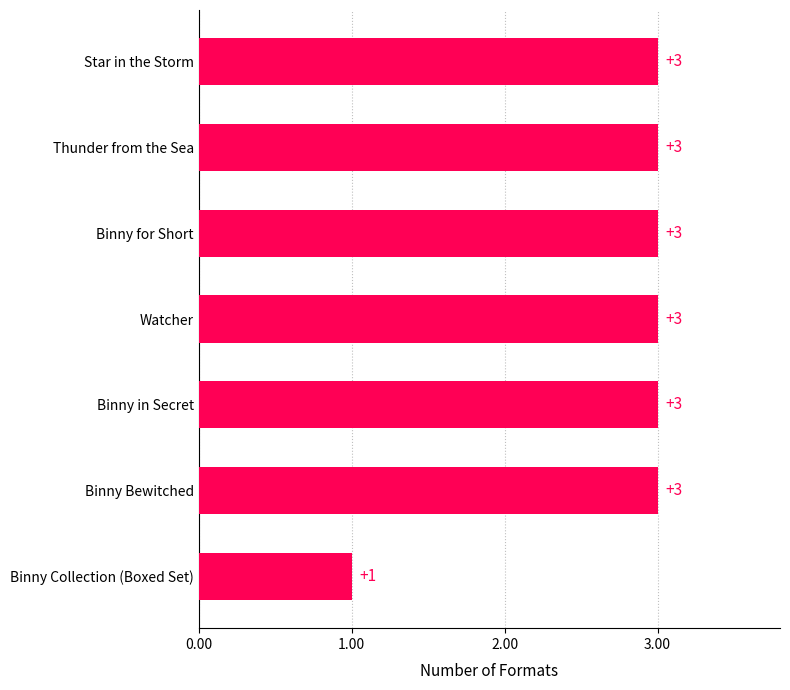

The chart shows a value of 1 at Binny Collection (Boxed Set). True or false?

True